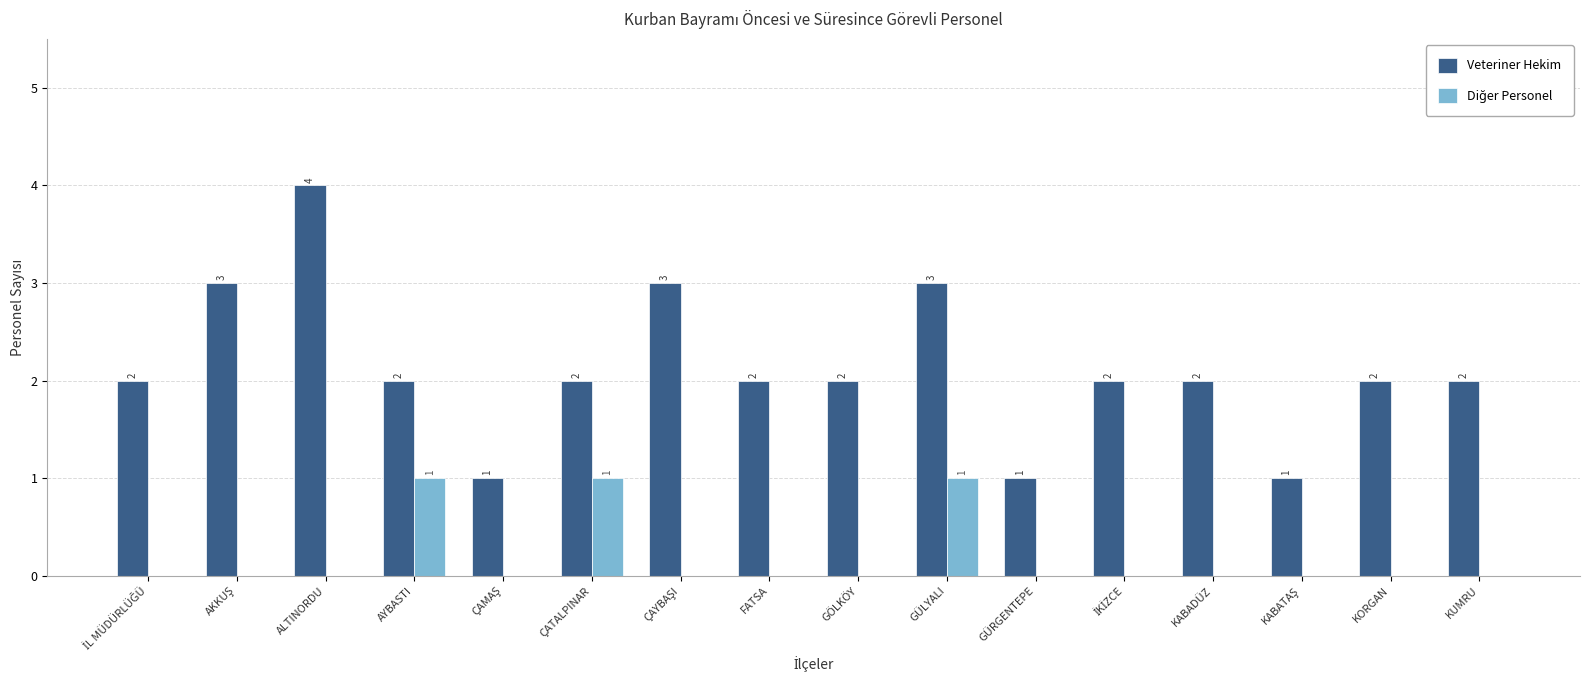

Is it true that Veteriner Hekim equals 4 at ALTINORDU?

True